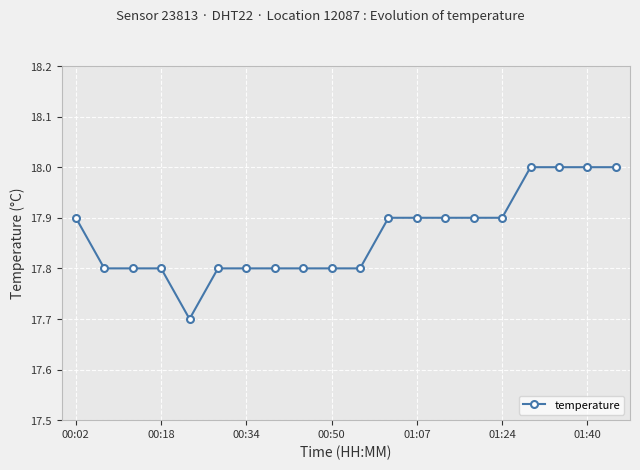

What is the sum of all values?

357.3